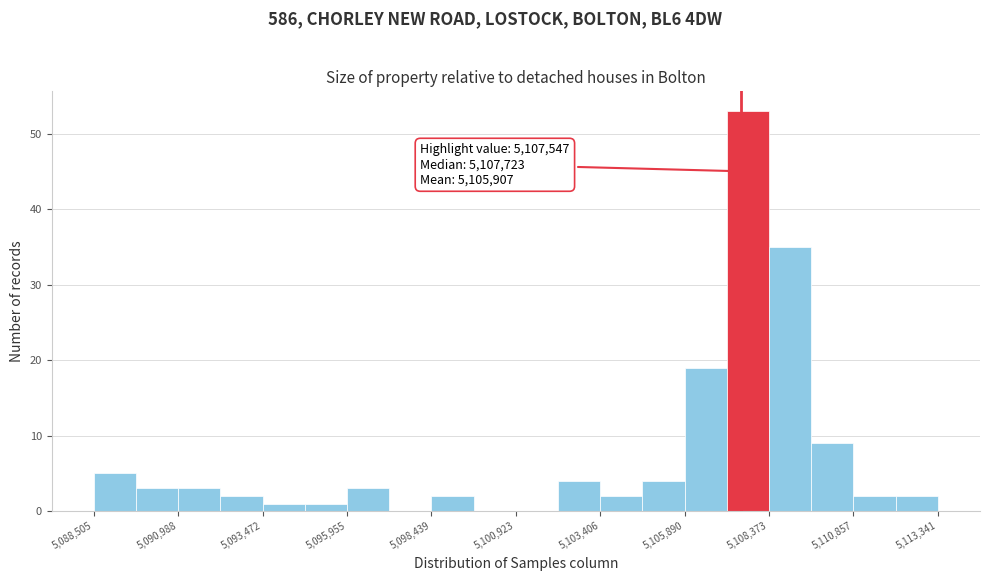

Read against the x-axis, roughly where is the centre of the tallest bar?

5108000